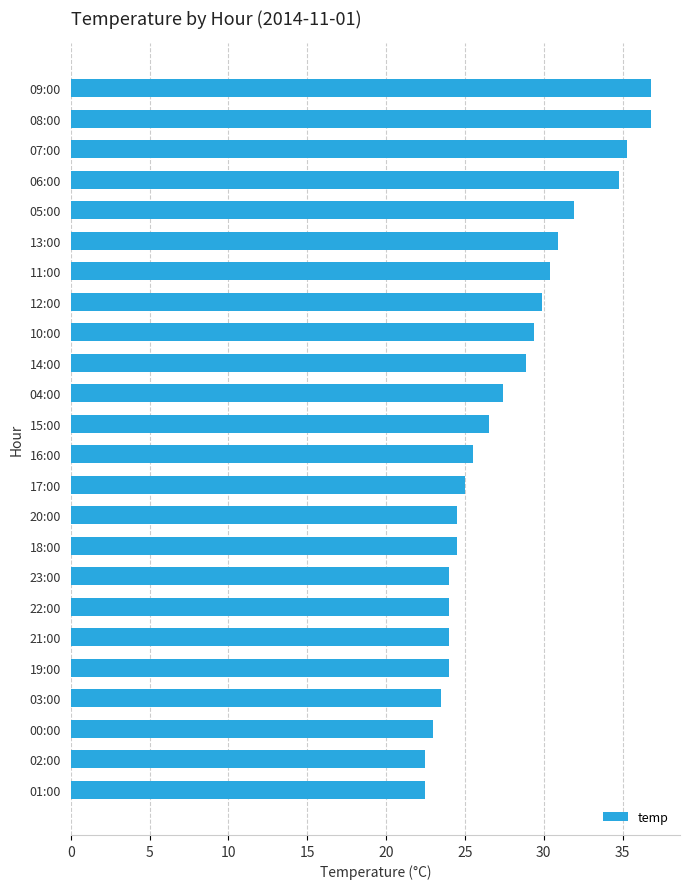

True or false: the data shows 33.1 at 01:00.

False